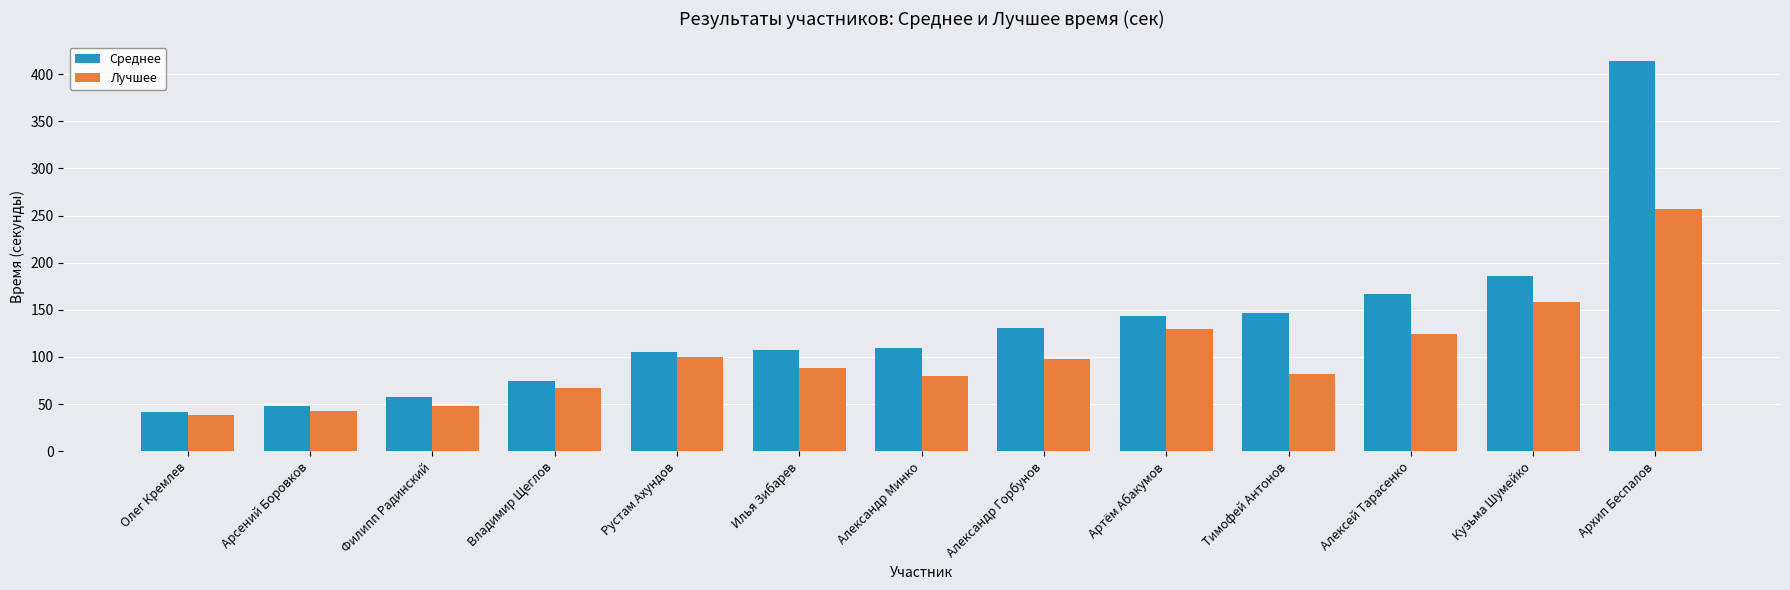

Is the value of Лучшее at Александр Горбунов greater than the value of Среднее at Филипп Радинский?

Yes